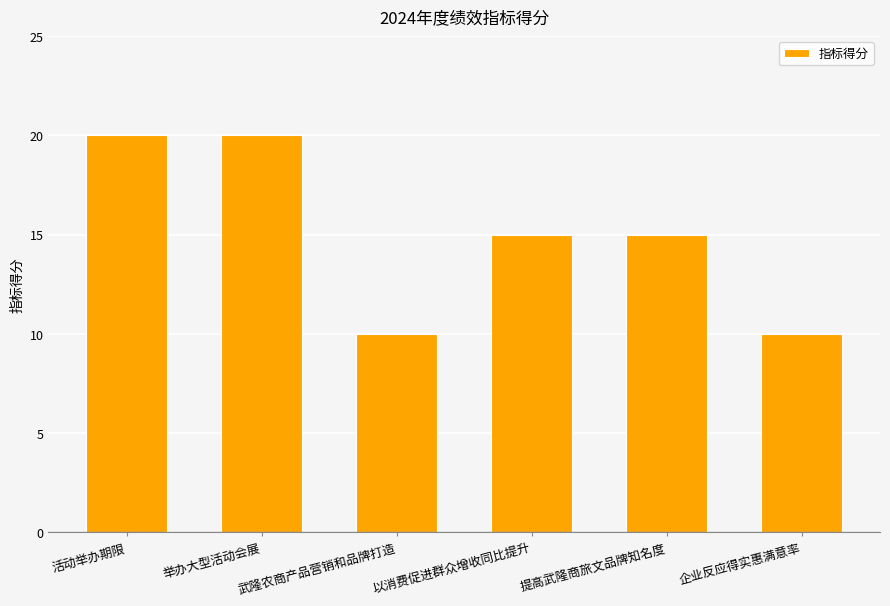

Between 以消费促进群众增收同比提升 and 举办大型活动会展, which is larger?

举办大型活动会展